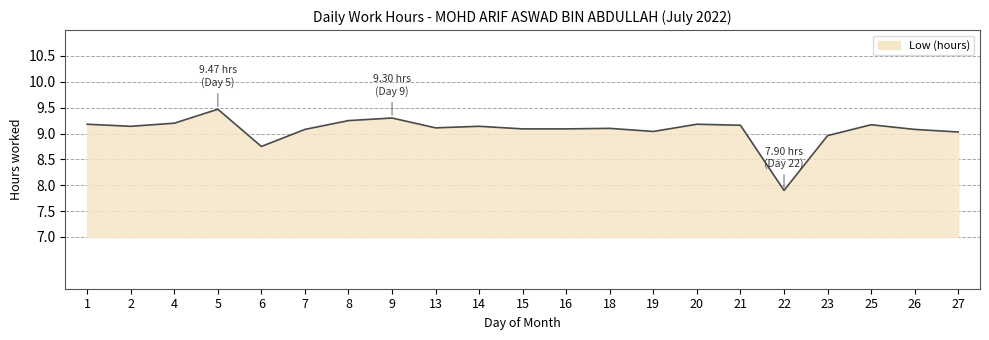

What is the average value?

9.1